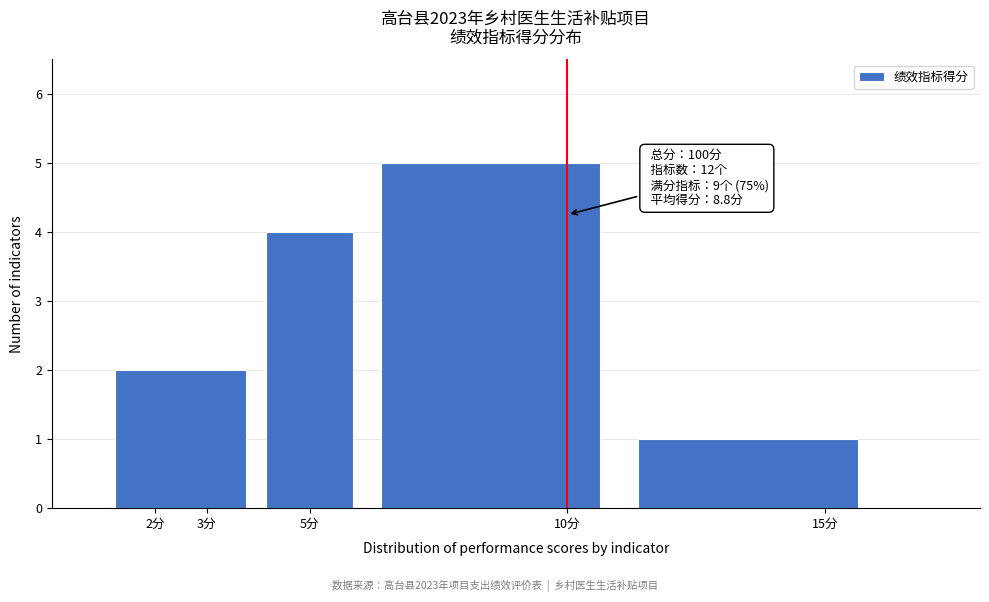

Reading right to left, list all the values displayed in this chart.

15分=1	10分=5	5分=4	2分=2